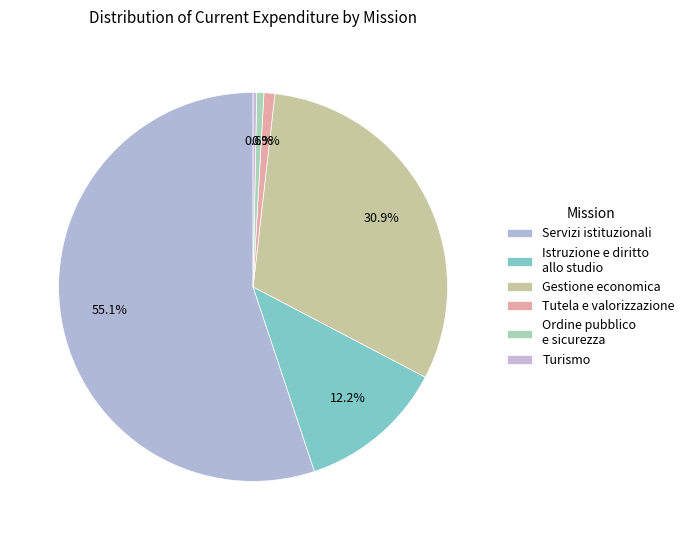

Count the number of slices in the pie.

6